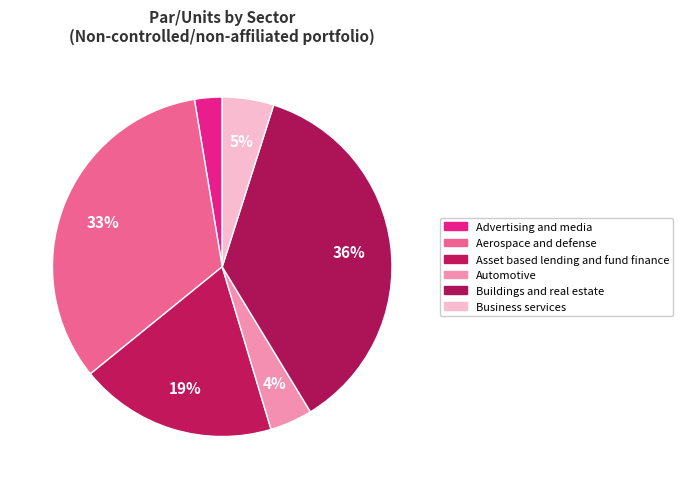

Approximately how many times larger is the value at Automotive compared to Asset based lending and fund finance?

0.2